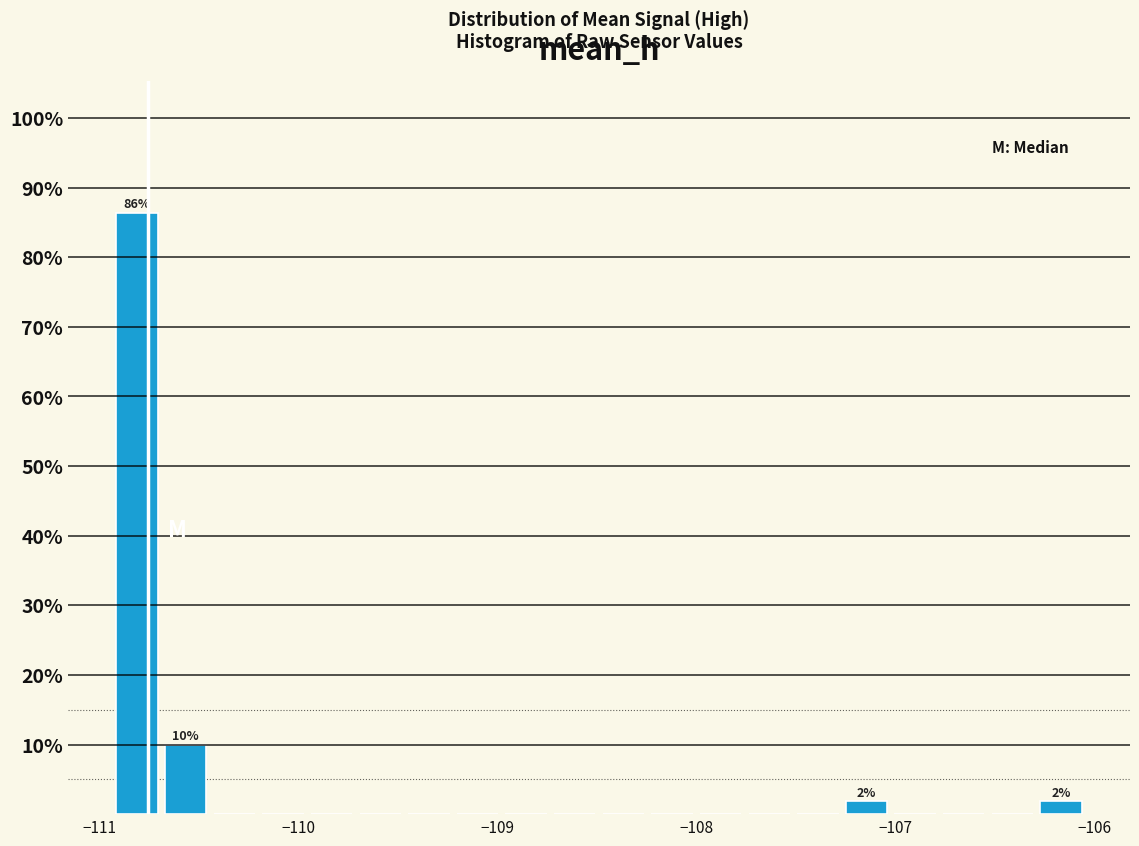

Around what value on the x-axis is the tallest bar? Give the approximate position of its centre, as read against the axis.

-110.8